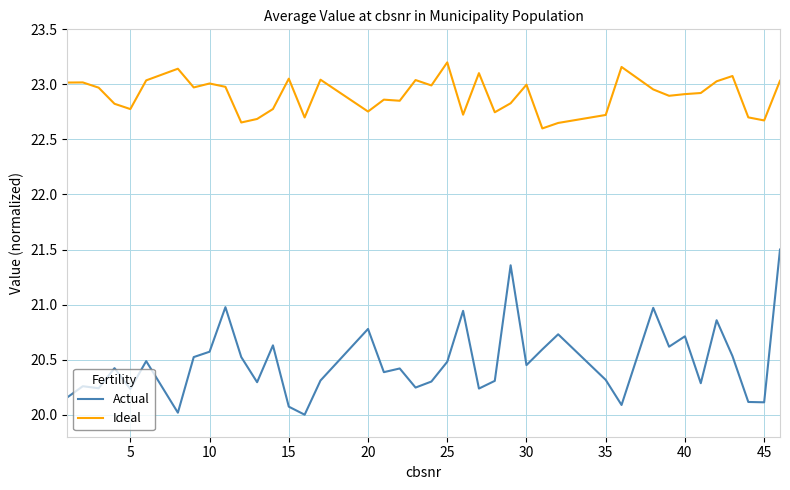

What is the sum of all Ideal values?

916.1